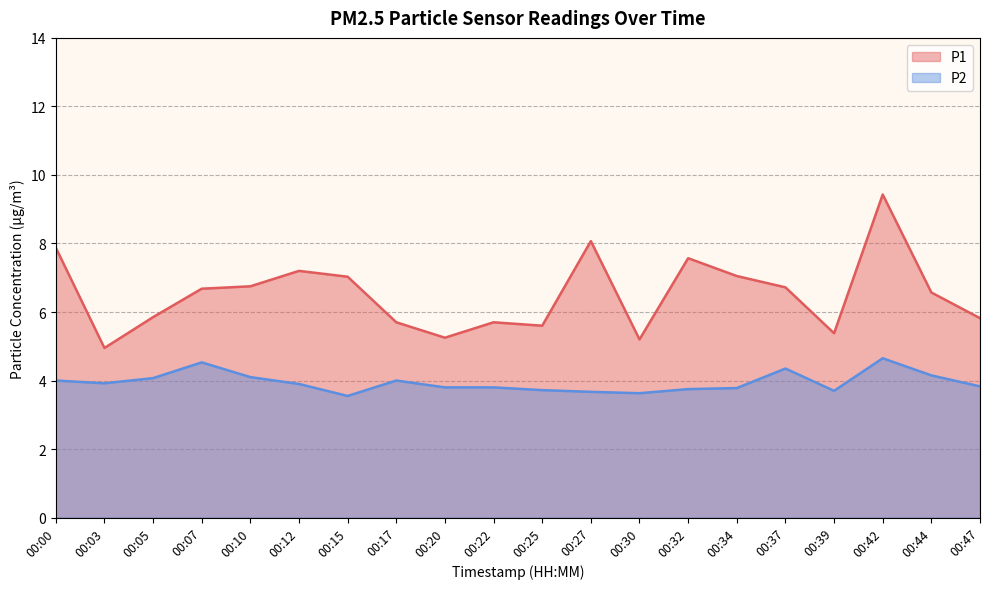

True or false: P2 and P1 intersect in this chart.

False